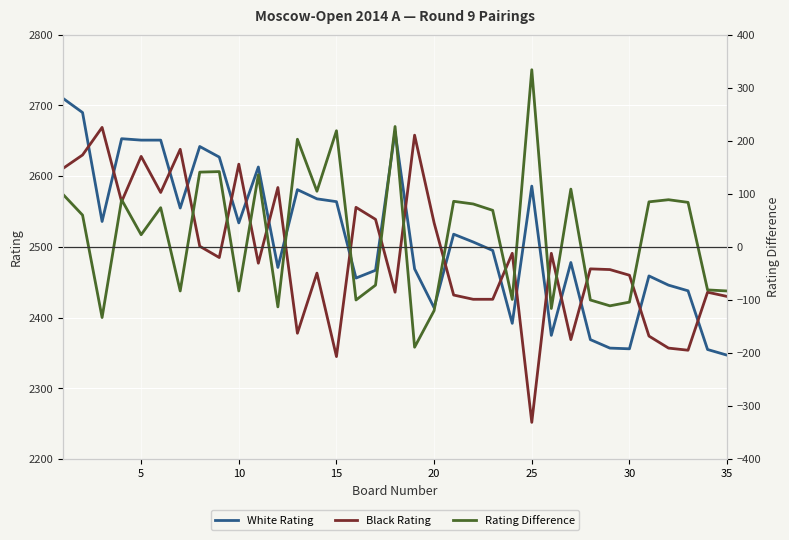

What is the maximum value for Black Rating?

2669